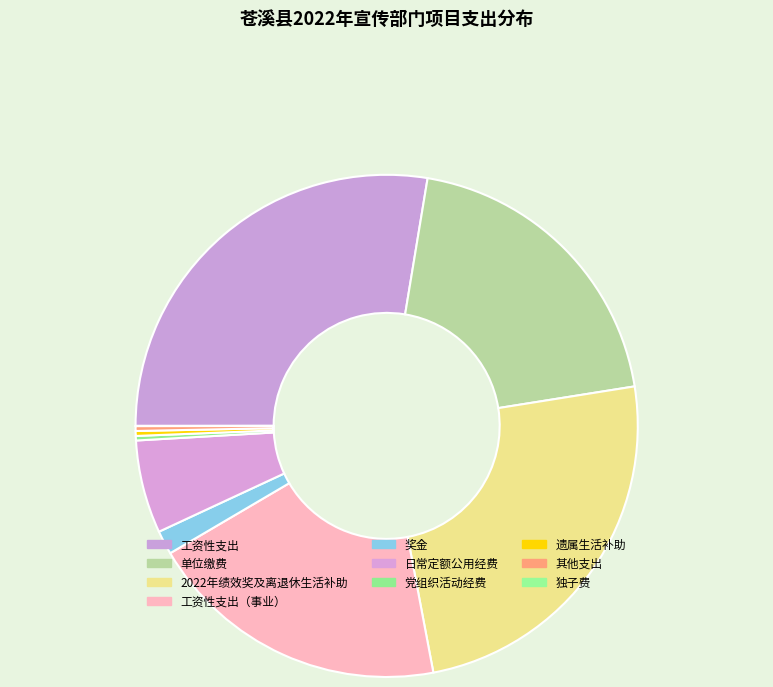

Between 党组织活动经费 and 2022年绩效奖及离退休生活补助, which is larger?

2022年绩效奖及离退休生活补助